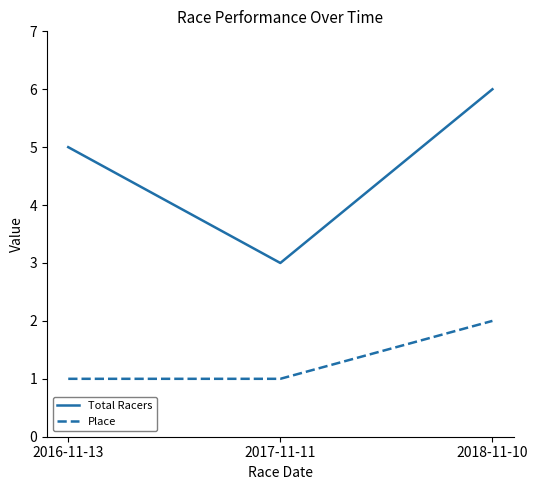

Rank the series by their average value, from lowest to highest.

Place, Total Racers